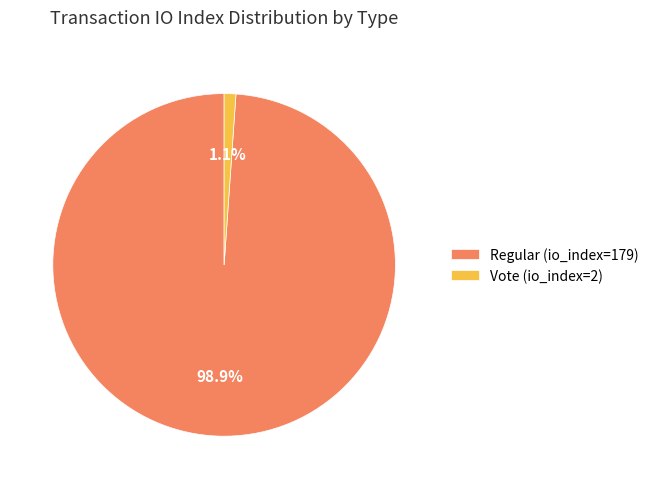

What percentage is the Vote (io_index=2) slice, to the nearest percent?

1%